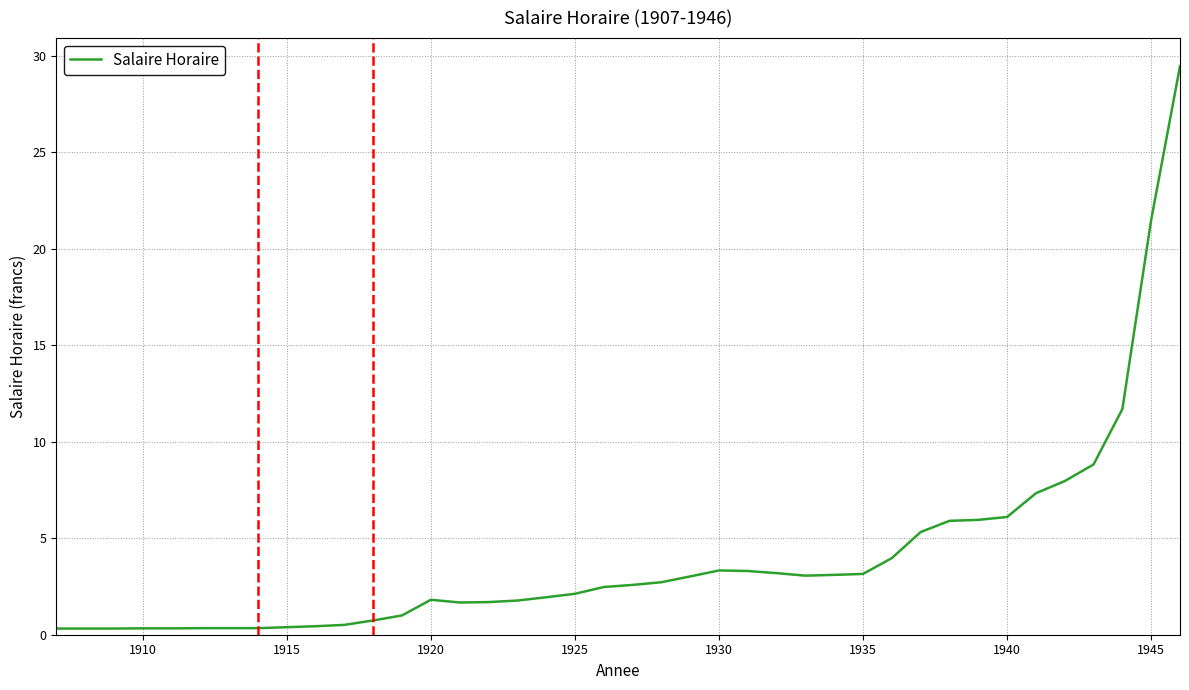

What is the difference between the maximum and minimum values?

29.1